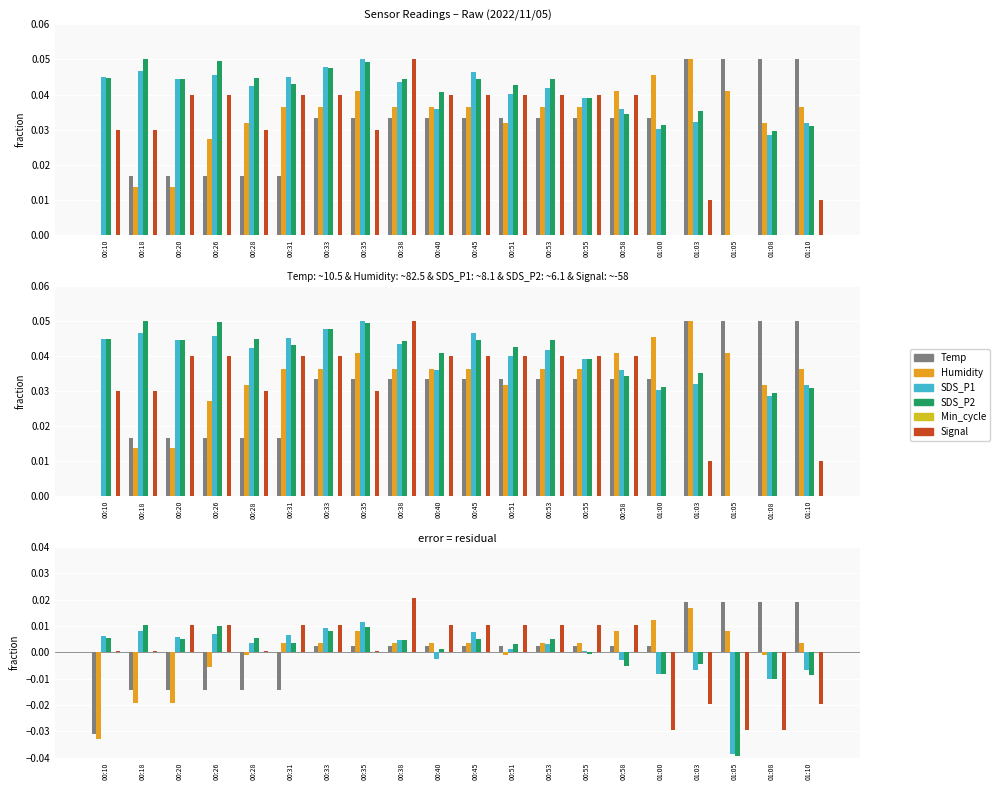

What are all the series names shown in the legend?

Temp, Humidity, SDS_P1, SDS_P2, Min_cycle, Signal